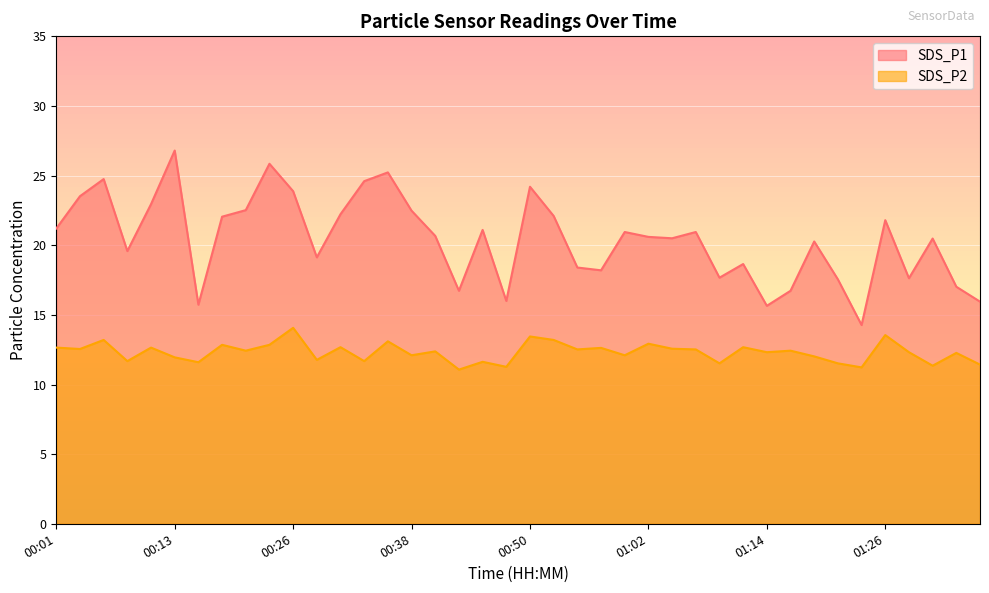

What is the difference between the SDS_P2 values at 00:08 and 00:43?

0.6